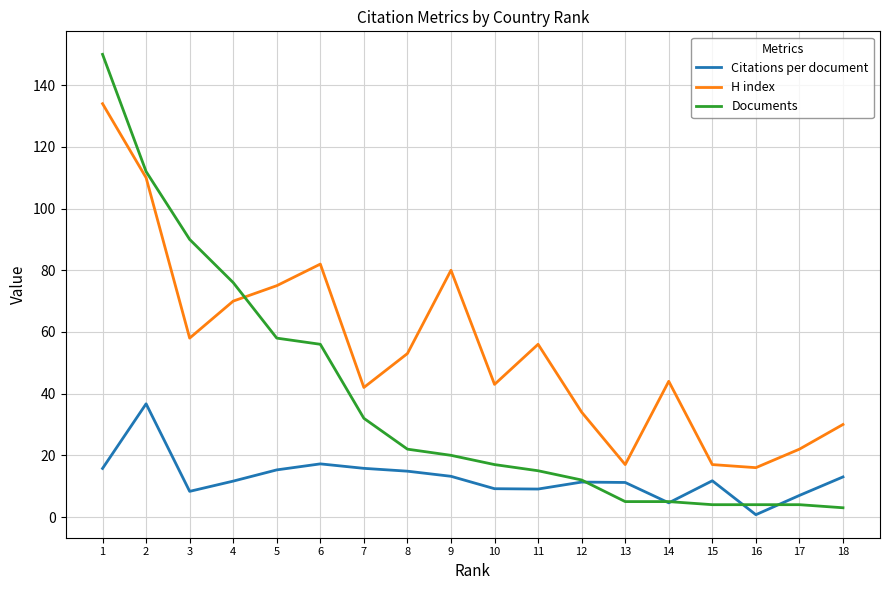

Where does the Documents series first go above 20?

1